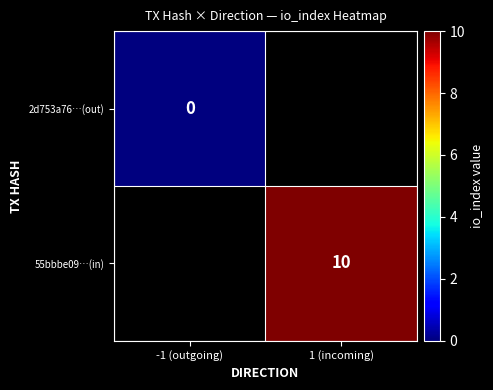

True or false: 55bbbe09…(in) has a value of 16 at 1 (incoming).

False